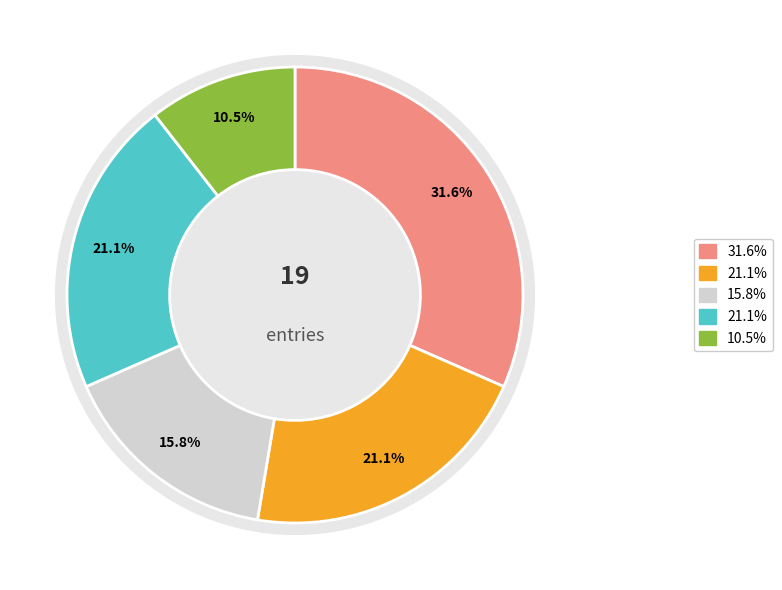

To the nearest percent, what is the difference between the largest and smallest slice percentages?

21%